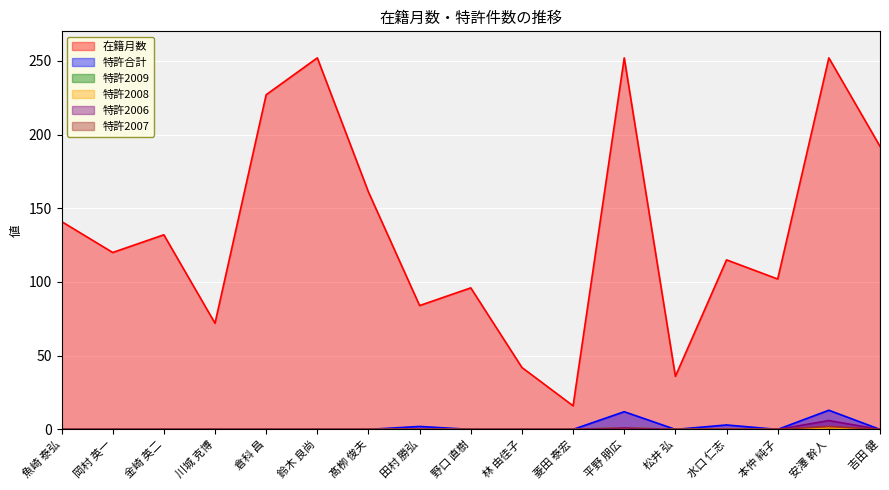

What is the difference between the maximum and minimum values in the 特許2008 series?

1